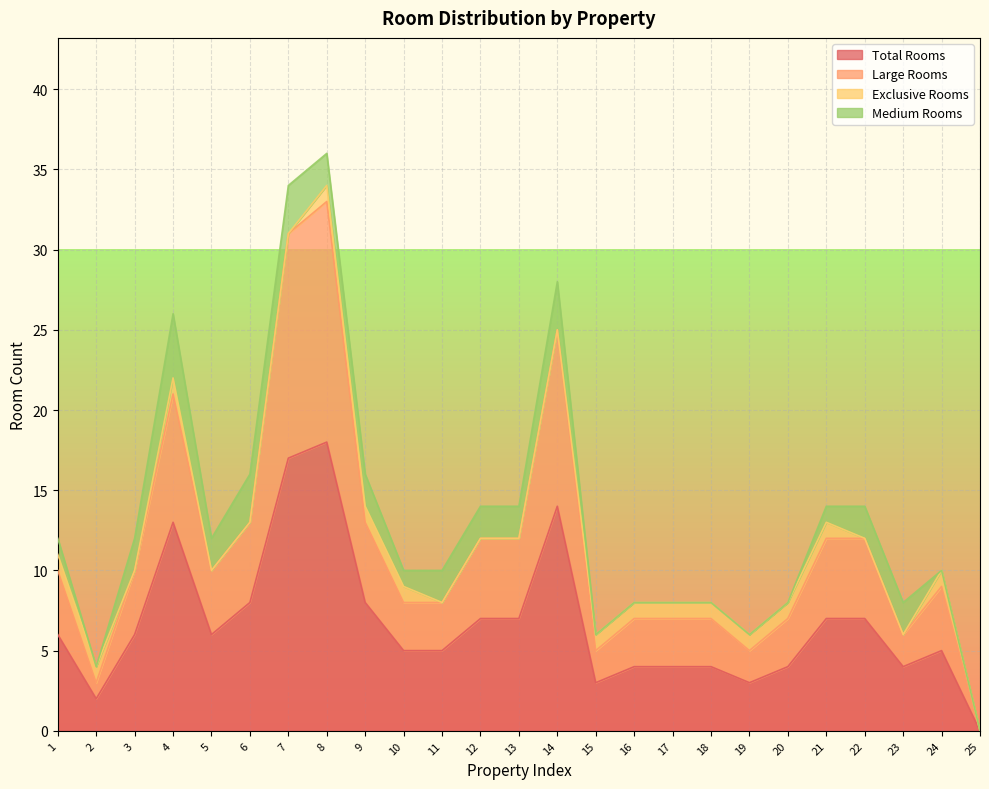

Reading right to left, extract all data points from this chart.

Total Rooms: 25=0	24=5	23=4	22=7	21=7	20=4	19=3	18=4	17=4	16=4	15=3	14=14	13=7	12=7	11=5	10=5	9=8	8=18	7=17	6=8	5=6	4=13	3=6	2=2	1=6
Large Rooms: 25=0	24=9	23=6	22=12	21=12	20=7	19=5	18=7	17=7	16=7	15=5	14=25	13=12	12=12	11=8	10=8	9=13	8=33	7=31	6=13	5=10	4=21	3=10	2=3	1=10